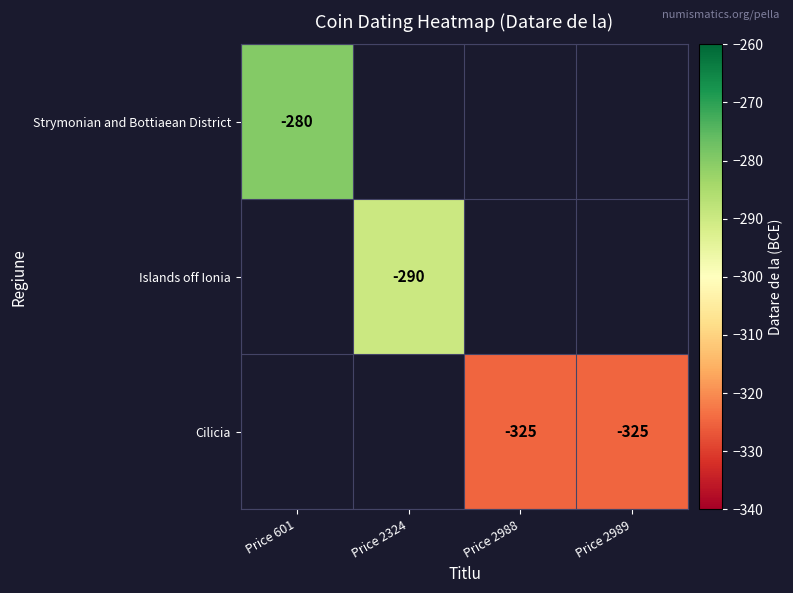

Is the value of Strymonian and Bottiaean District at Price 601 greater than the value of Cilicia at Price 2988?

Yes